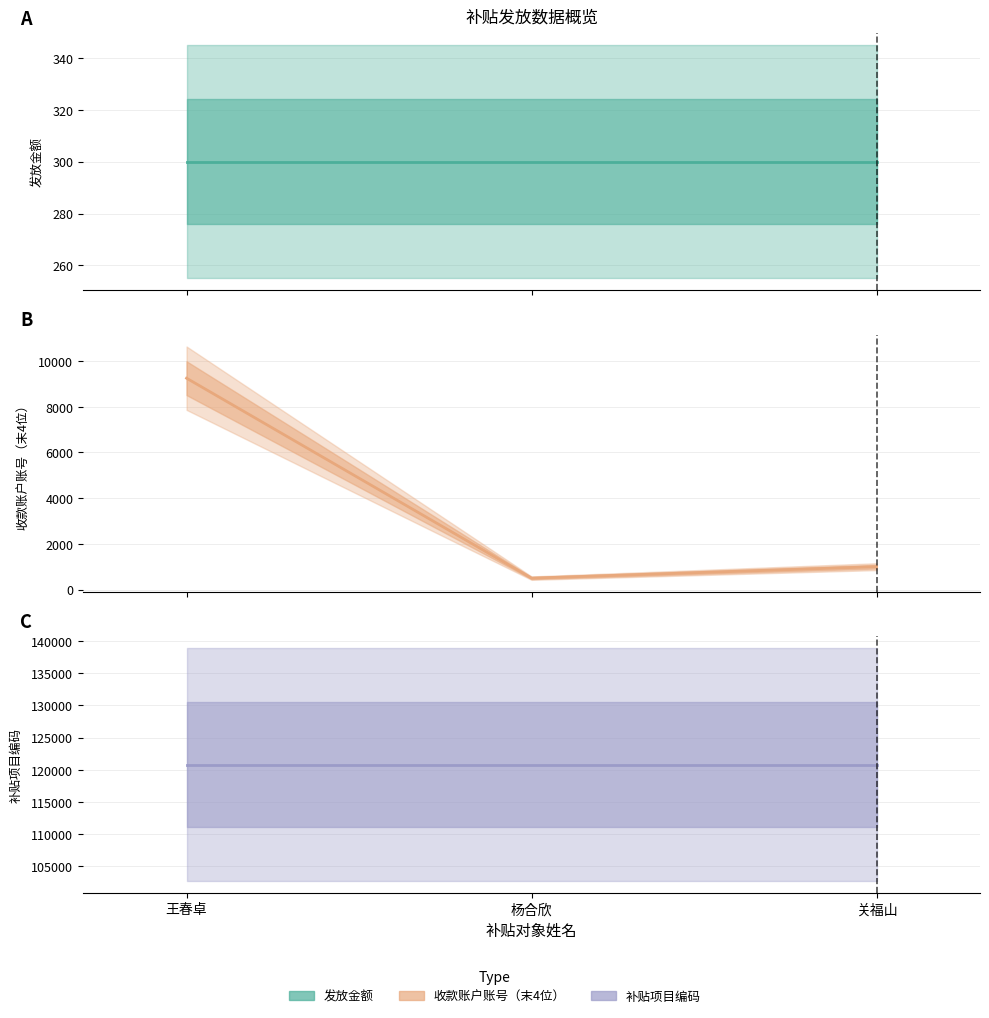

Is it true that 补贴项目编码 equals 42675 at 关福山?

False